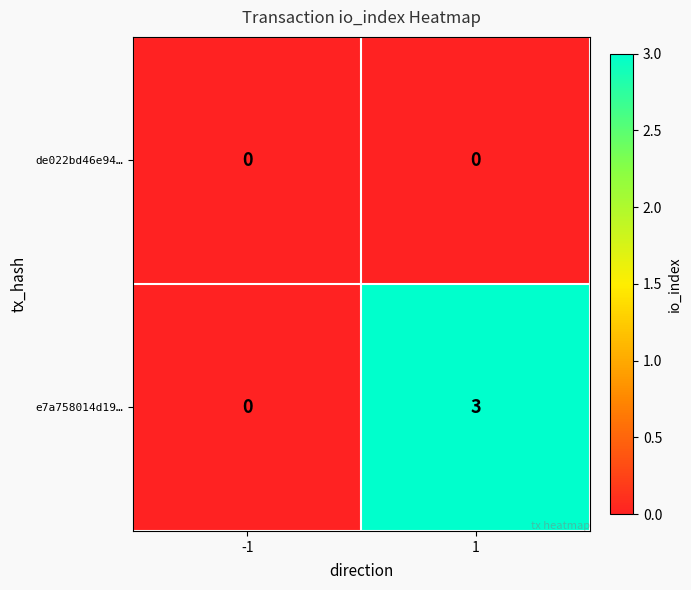

True or false: e7a758014d19… has a value of 4 at 1.

False